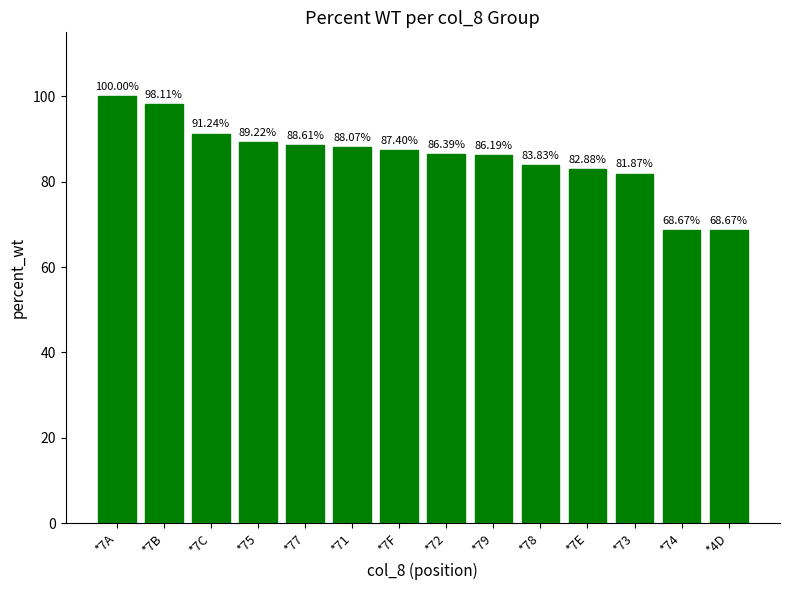

What is the sum of the values at *7C and *7B?

189.4